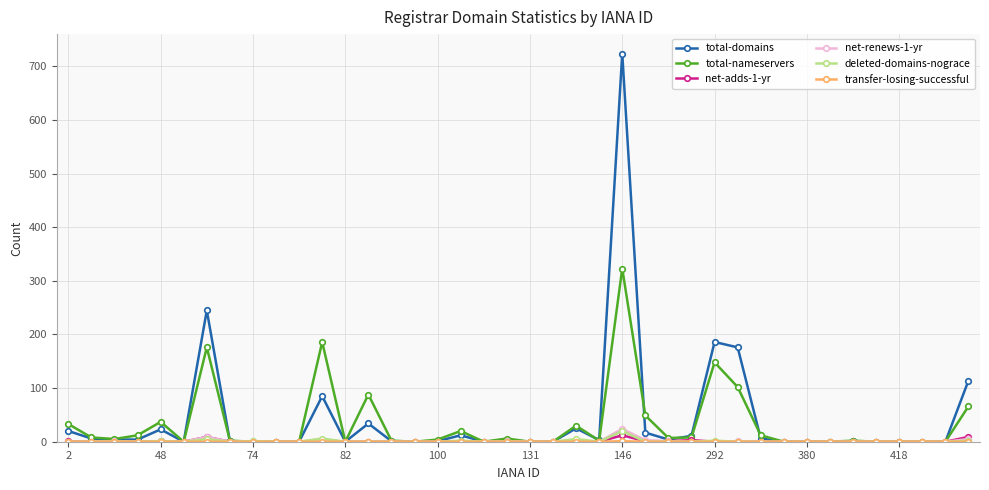

What is the highest value of the net-renews-1-yr series?

24